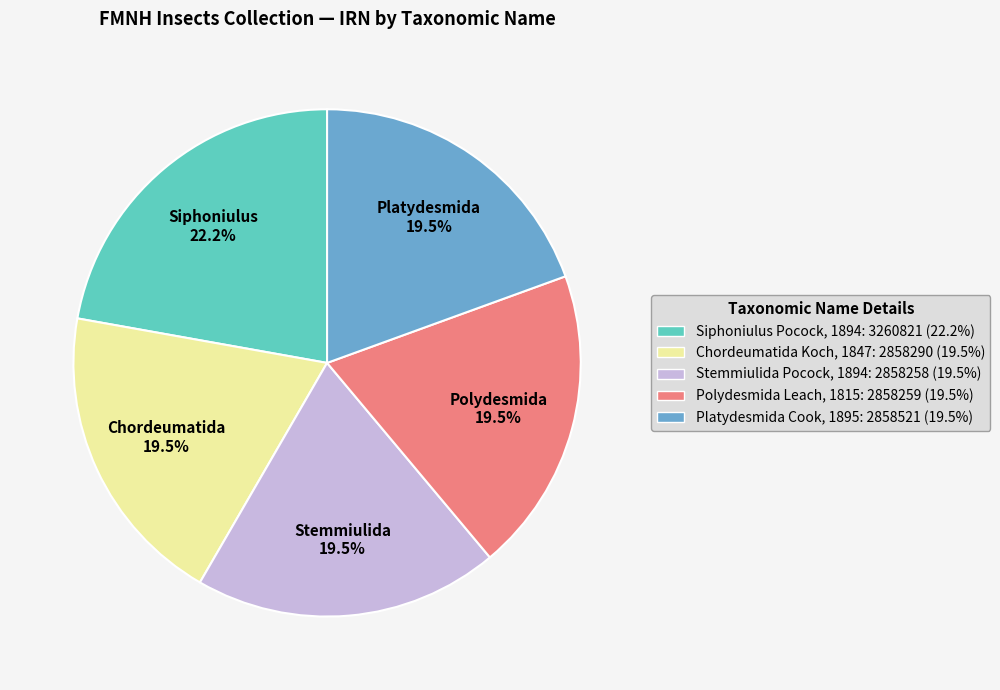

Does any single category account for the majority?

No